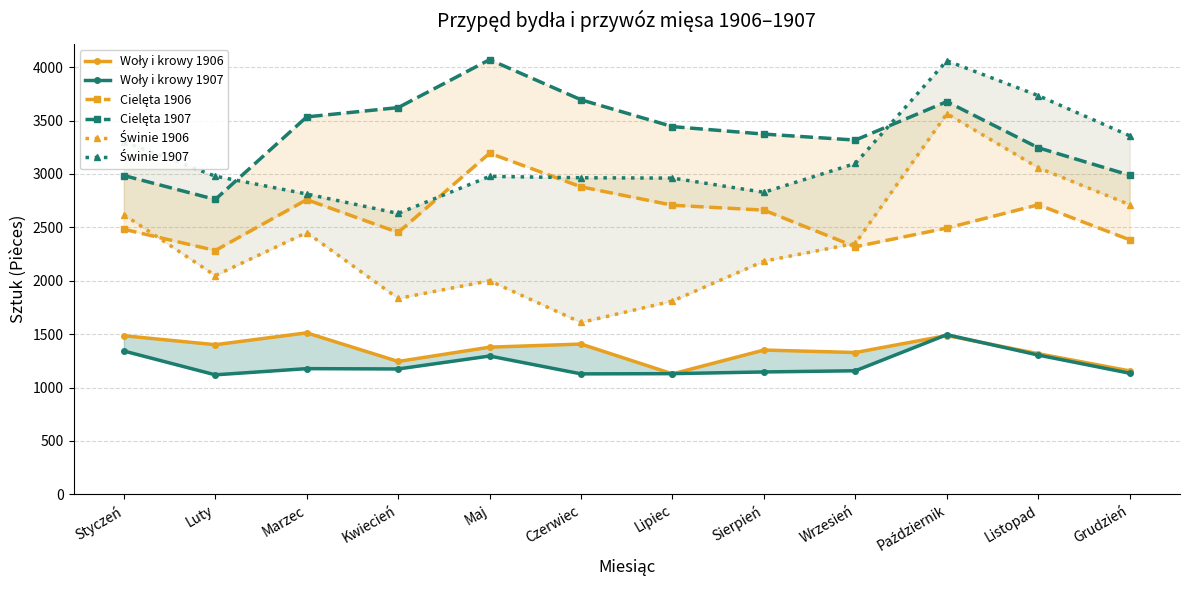

How many distinct data groups are displayed?

6